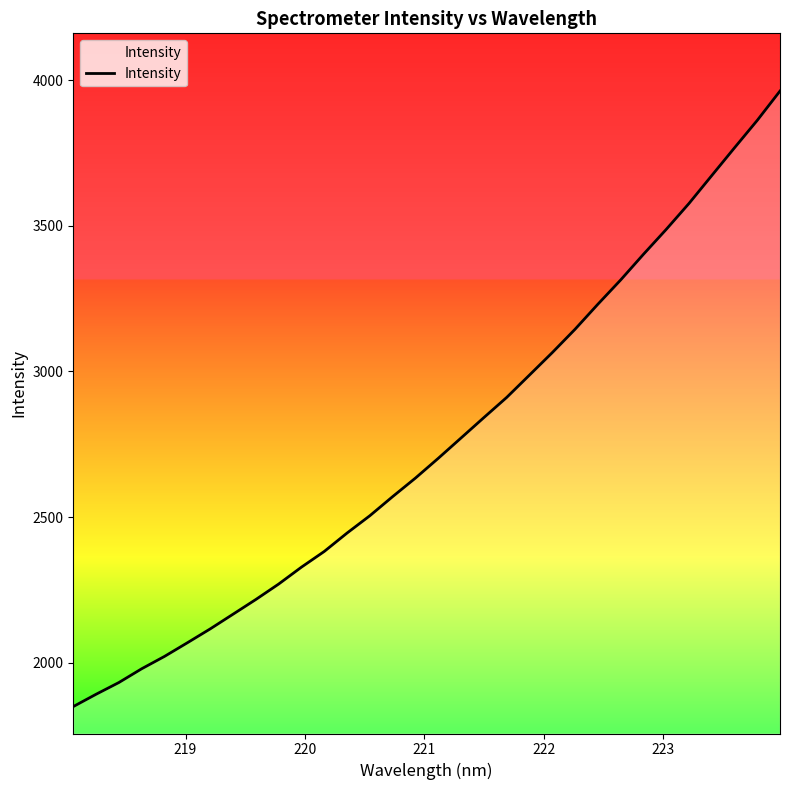

What is the maximum value shown in the chart?

3962.9